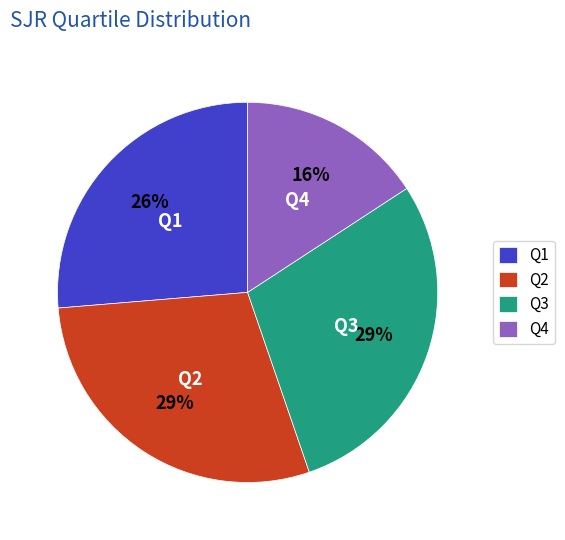

To the nearest percent, what portion does Q4 represent?

16%